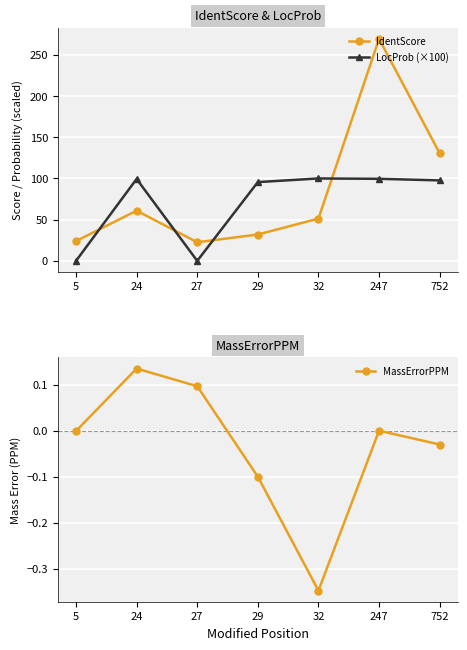

How many series are shown in this chart?

3